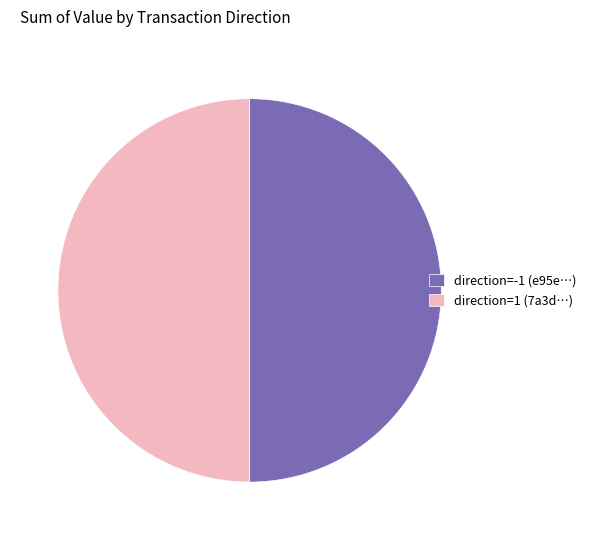

Count the number of slices in the pie.

2